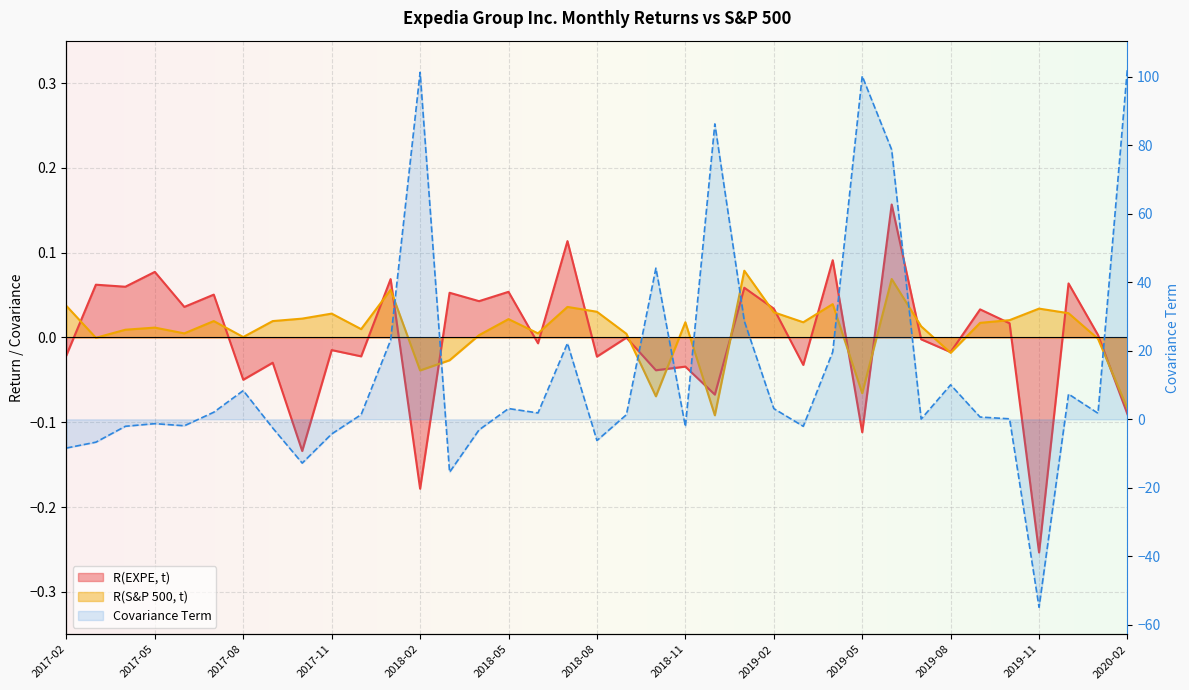

True or false: Covariance Term has more than 2 points higher than both neighbors.

True